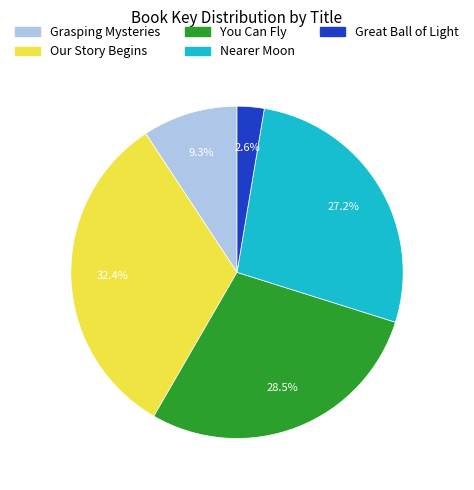

The You Can Fly slice represents 15% of the pie. True or false?

False